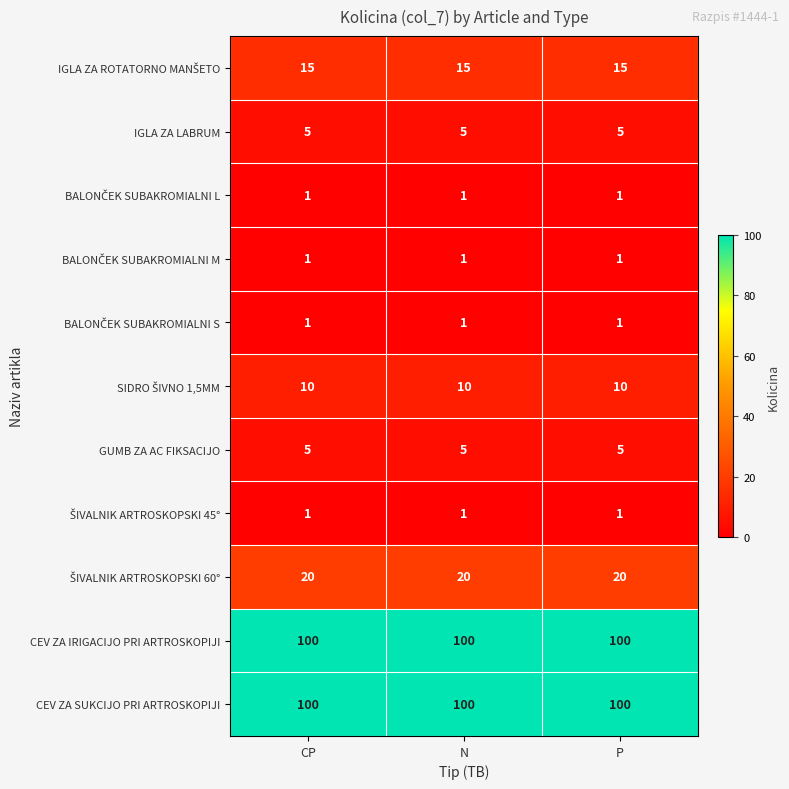

What is the greatest value displayed?

100